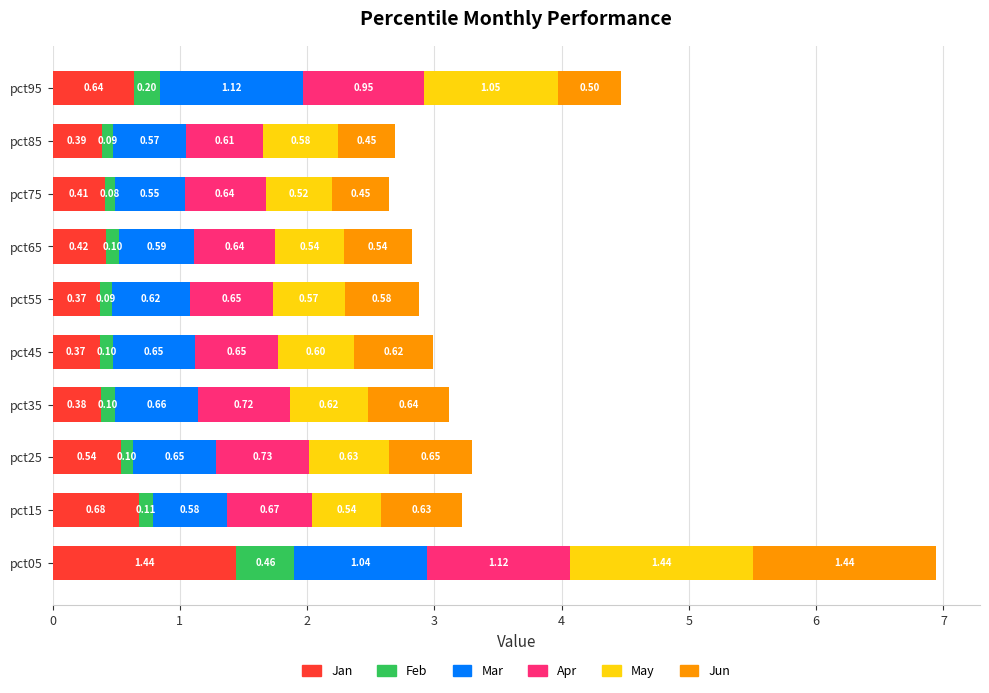

What is the total value across all series at pct65?

2.8